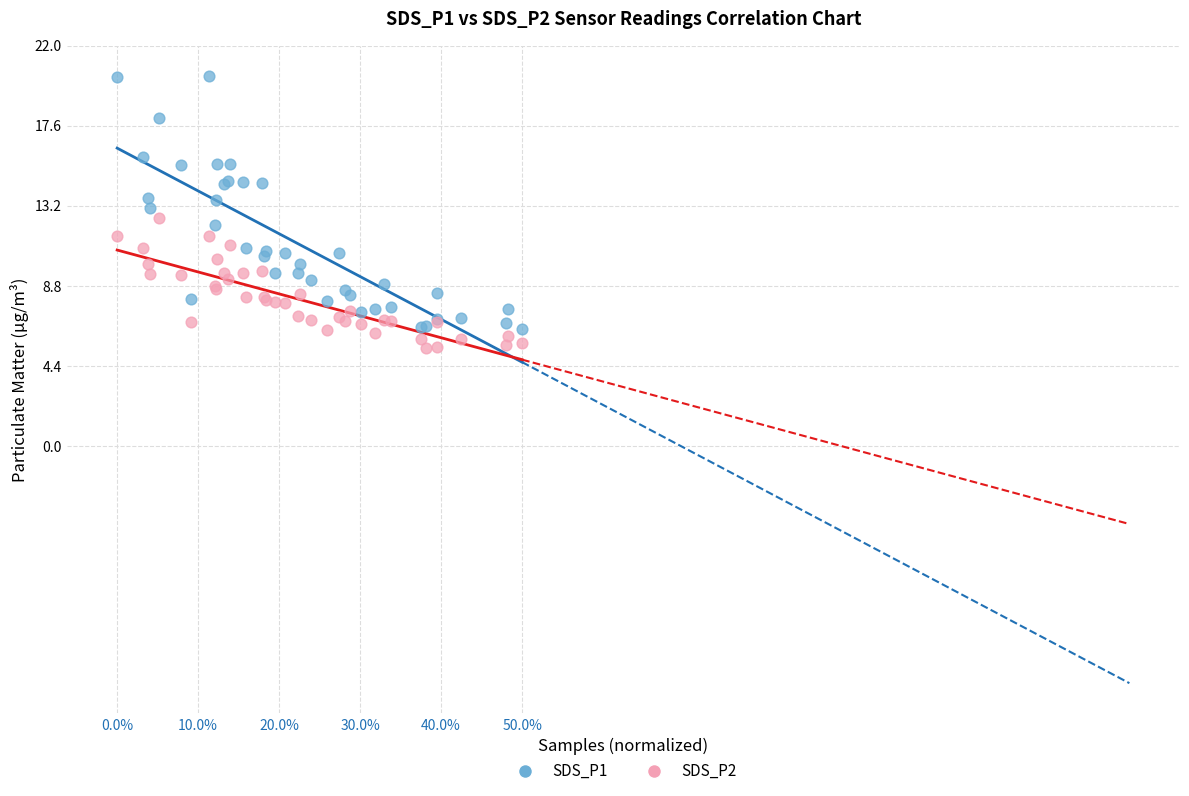

Which series has the largest Y range (max minus min)?

SDS_P1